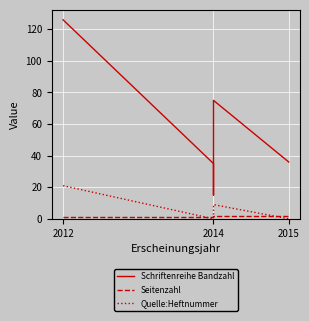

Which category has the lowest value across all series?

2014